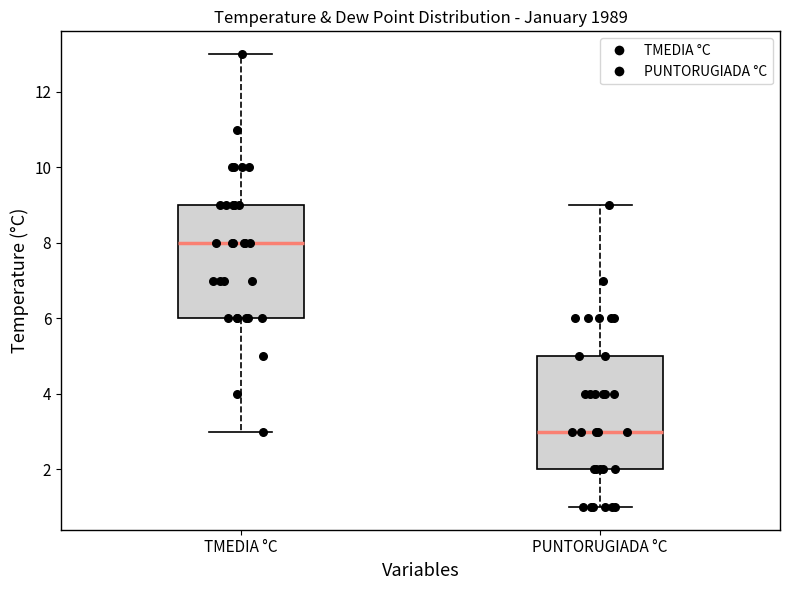

Where does the upper whisker of the box for PUNTORUGIADA °C end on the y-axis? The values are not printed on the chart, so give them approximately, as read against the axis.

9